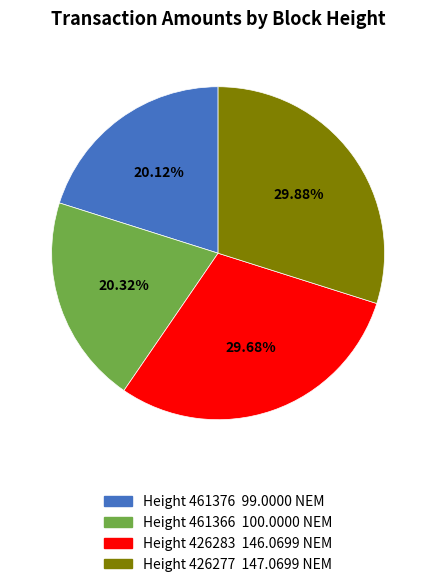

Does any single category account for the majority?

No